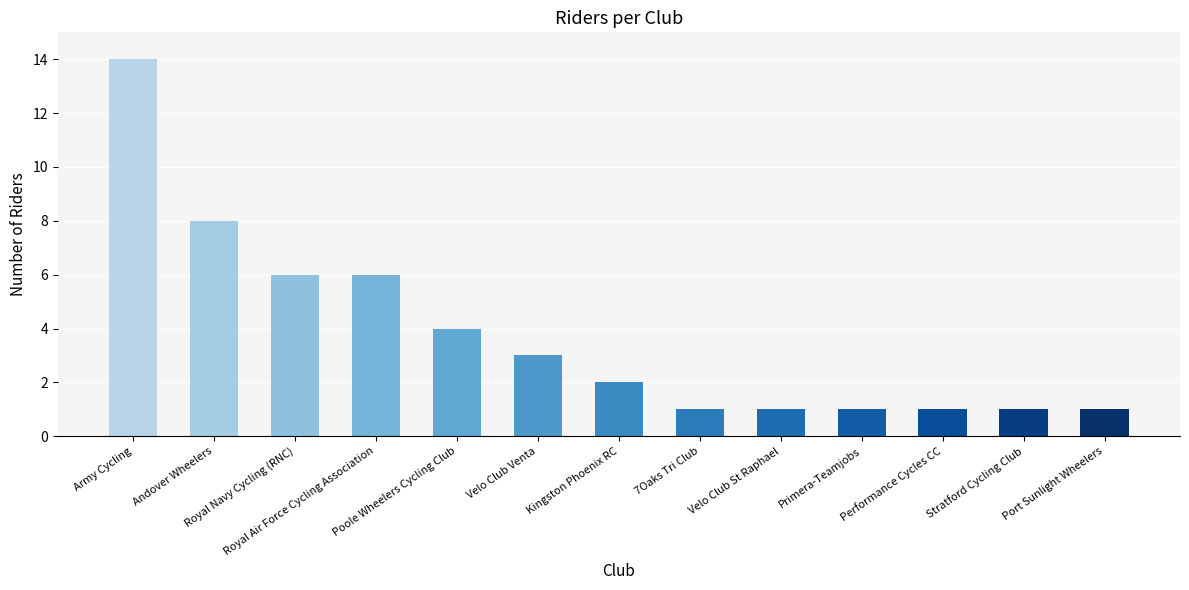

What position from the left is Andover Wheelers?

2